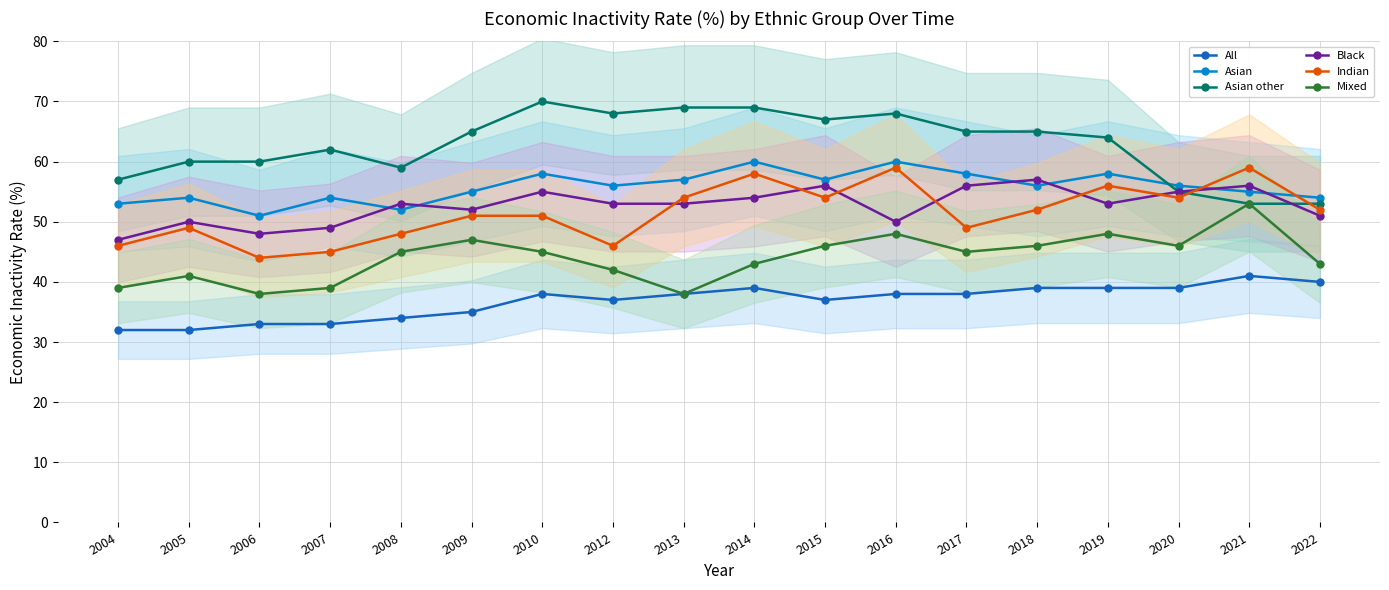

How many categories are shown in the chart?

18